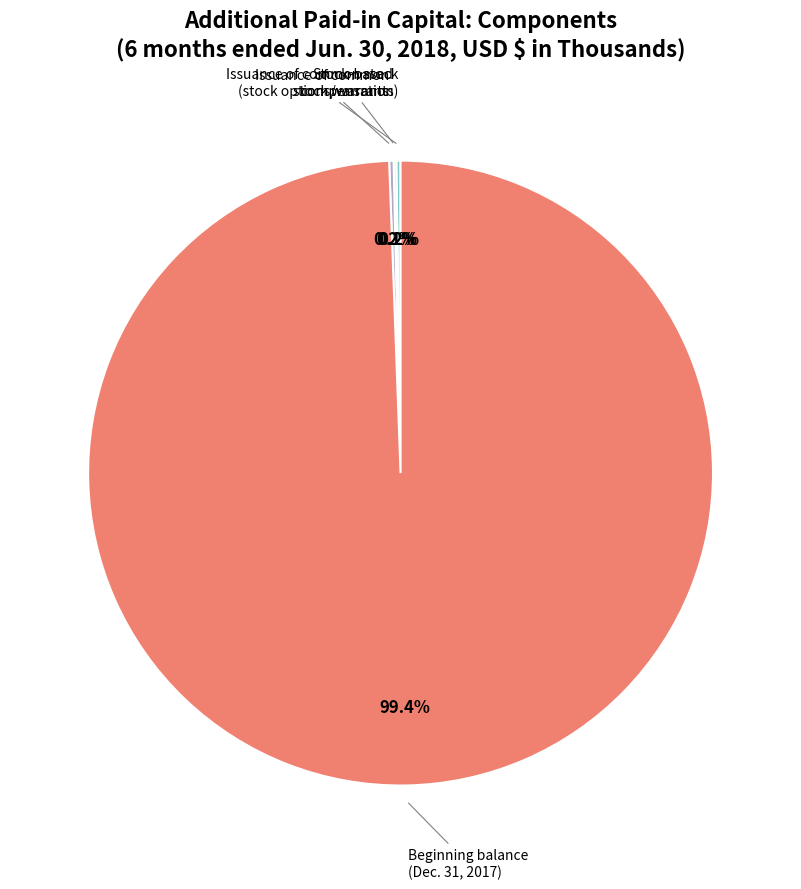

Is there any slice that represents more than half of the pie?

Yes